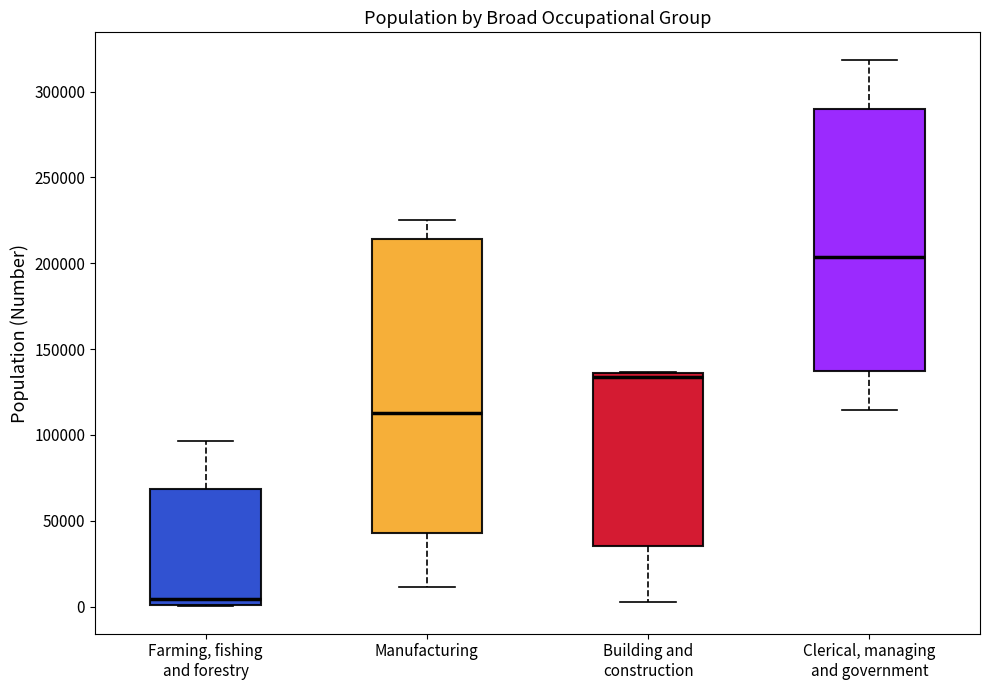

Which box has the lowest median line?

Farming, fishing and forestry